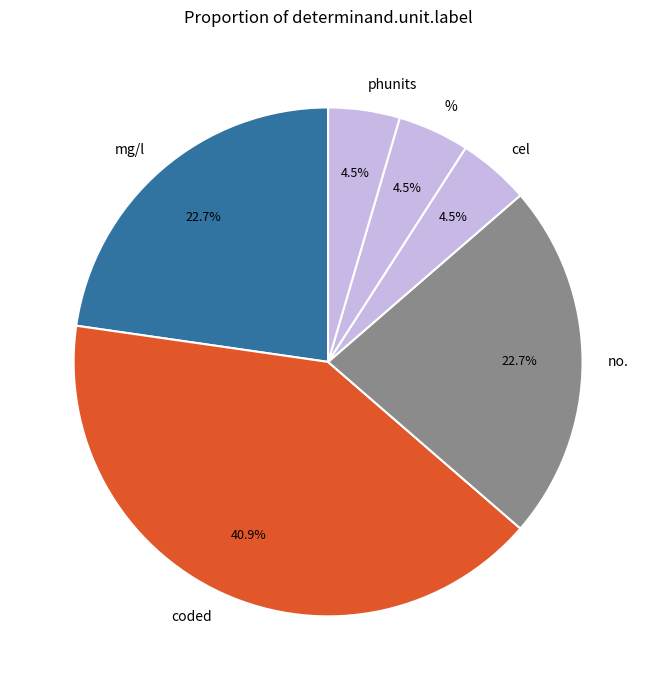

To the nearest percent, what percentage of the pie is mg/l?

23%